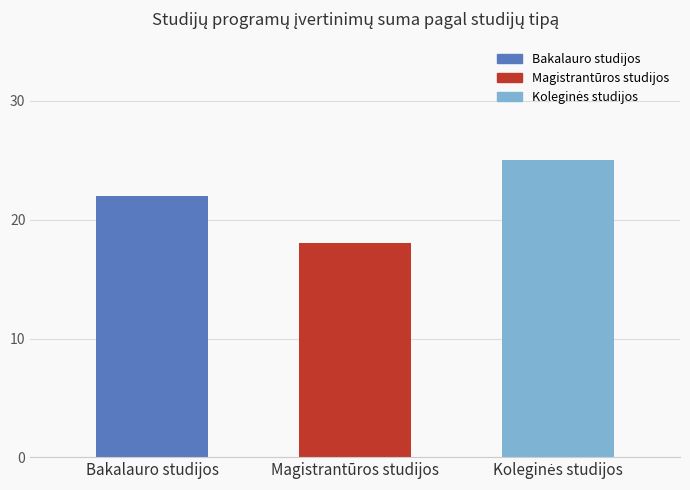

Is it true that the value at Magistrantūros studijos is 18?

True